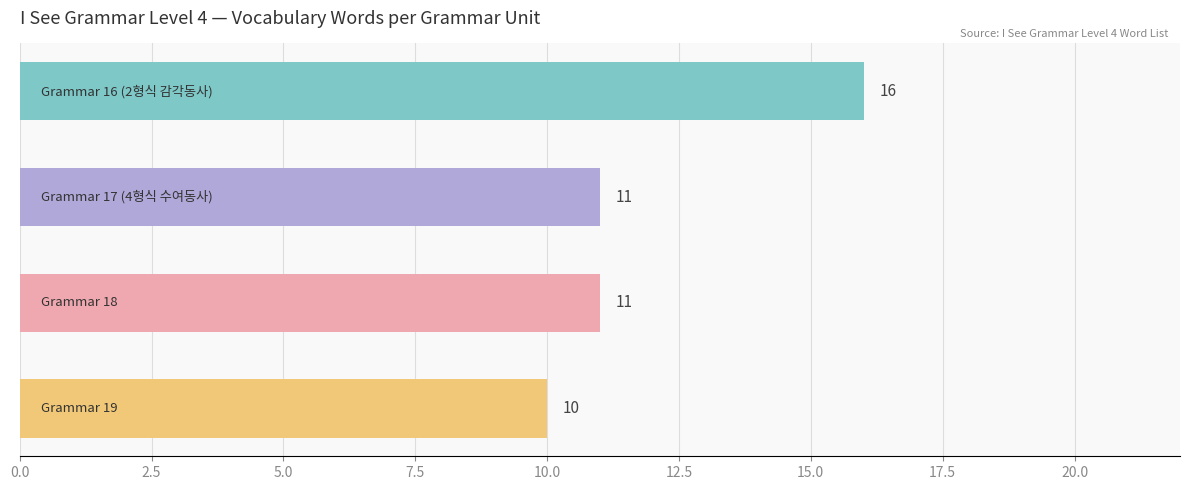

Does the chart contain any negative values?

No